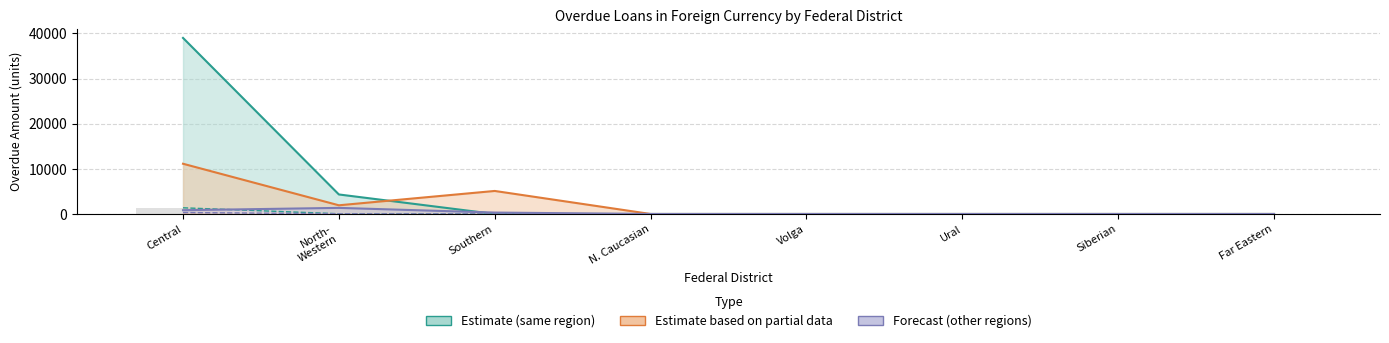

What position from the left is Central?

1